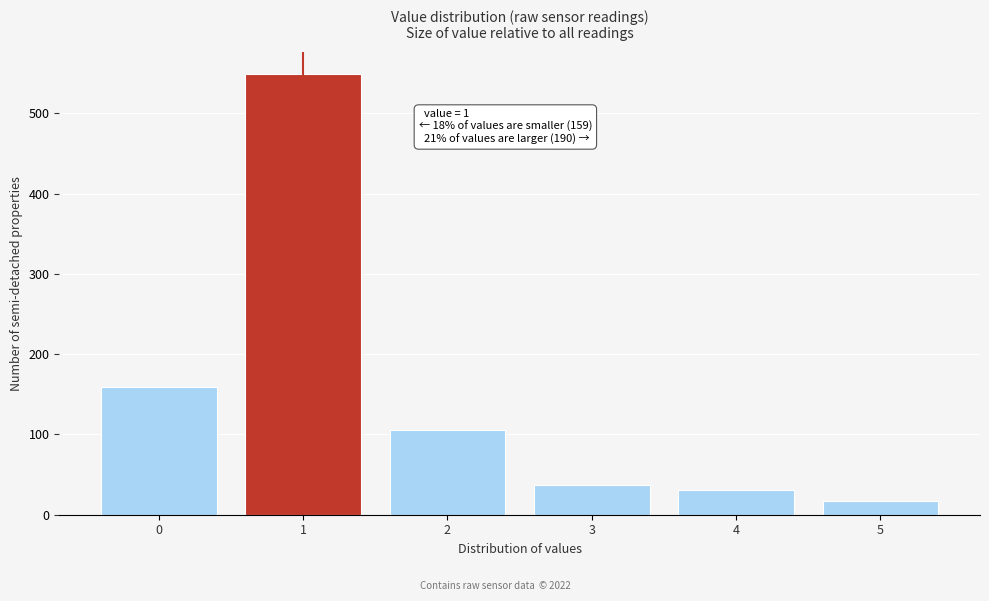

Reading left to right, what are all the values shown in this chart?

159	549	105	37	31	17